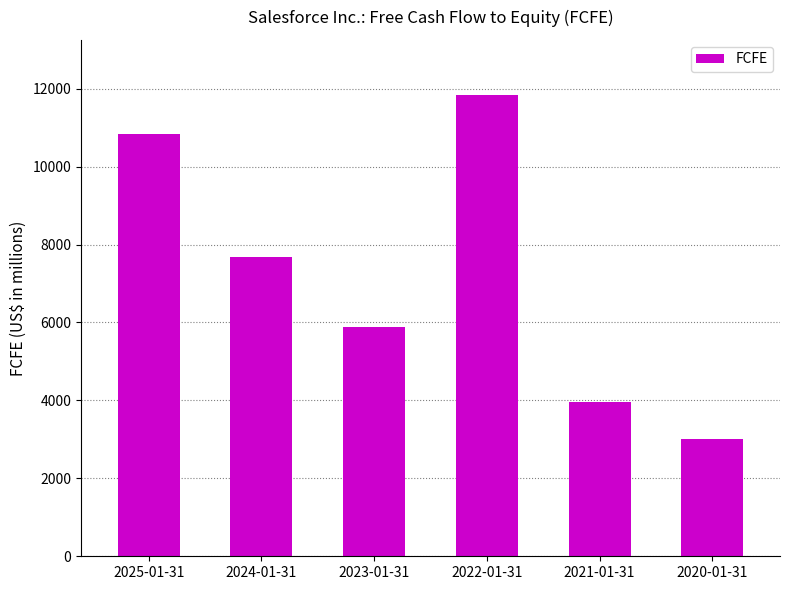

Does the chart contain any negative values?

No